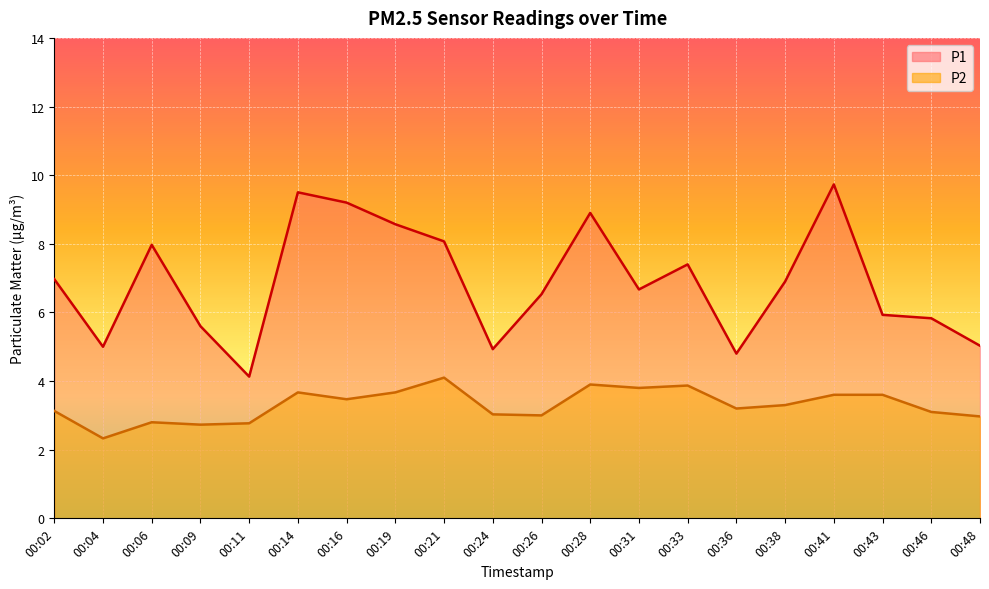

List the series in order of their peak value, highest first.

P1, P2